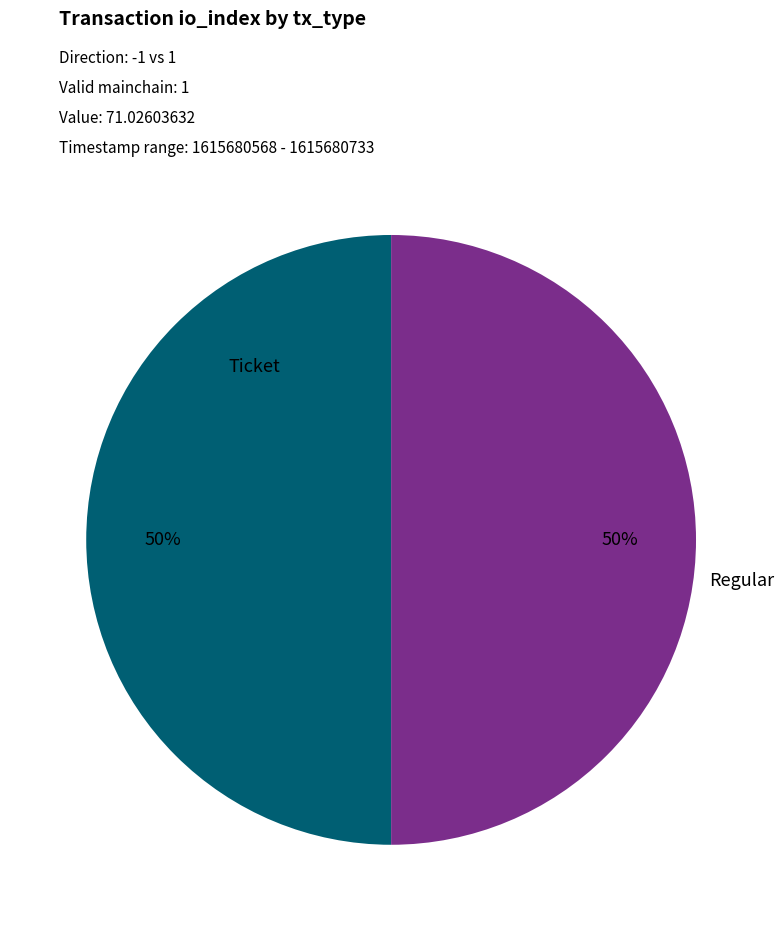

Approximately how many times larger is the value at Ticket compared to Regular?

1.0